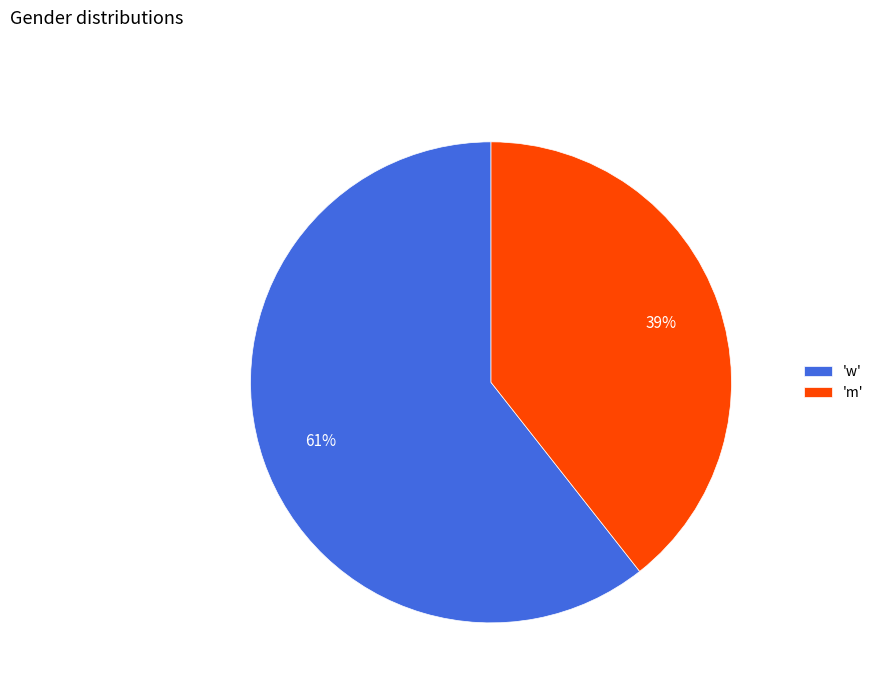

Is there any slice that represents more than half of the pie?

Yes